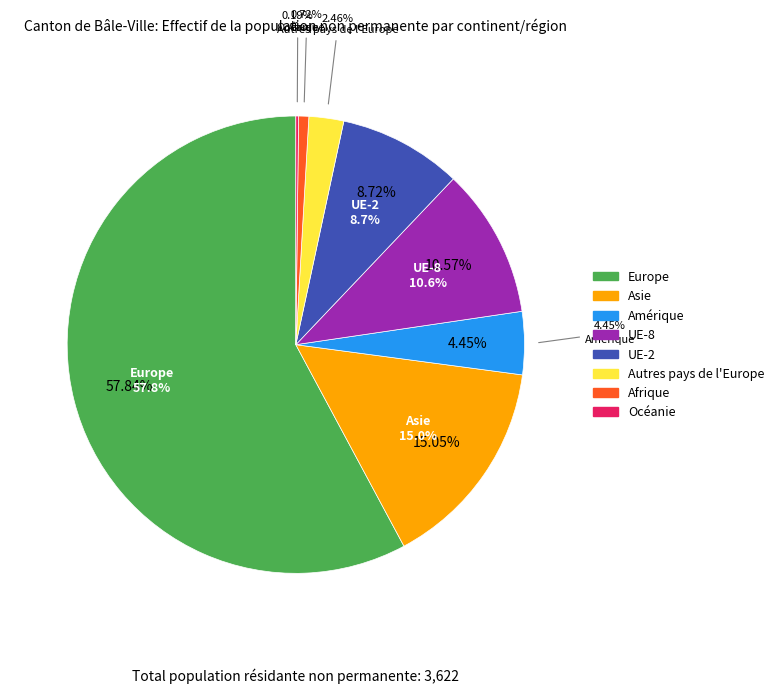

Combined, do Amérique and Asie account for over 50%?

No